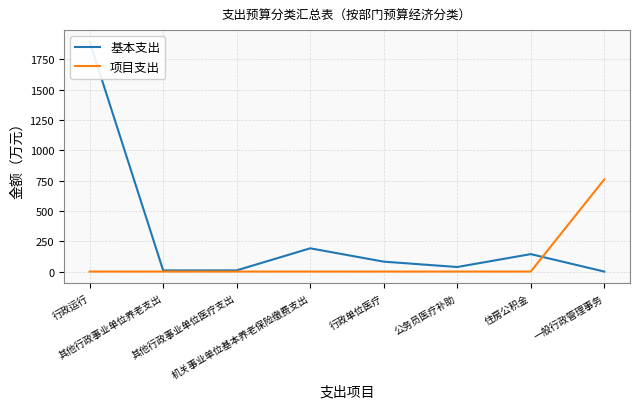

Where do 项目支出 and 基本支出 first cross each other?

住房公积金 and 一般行政管理事务